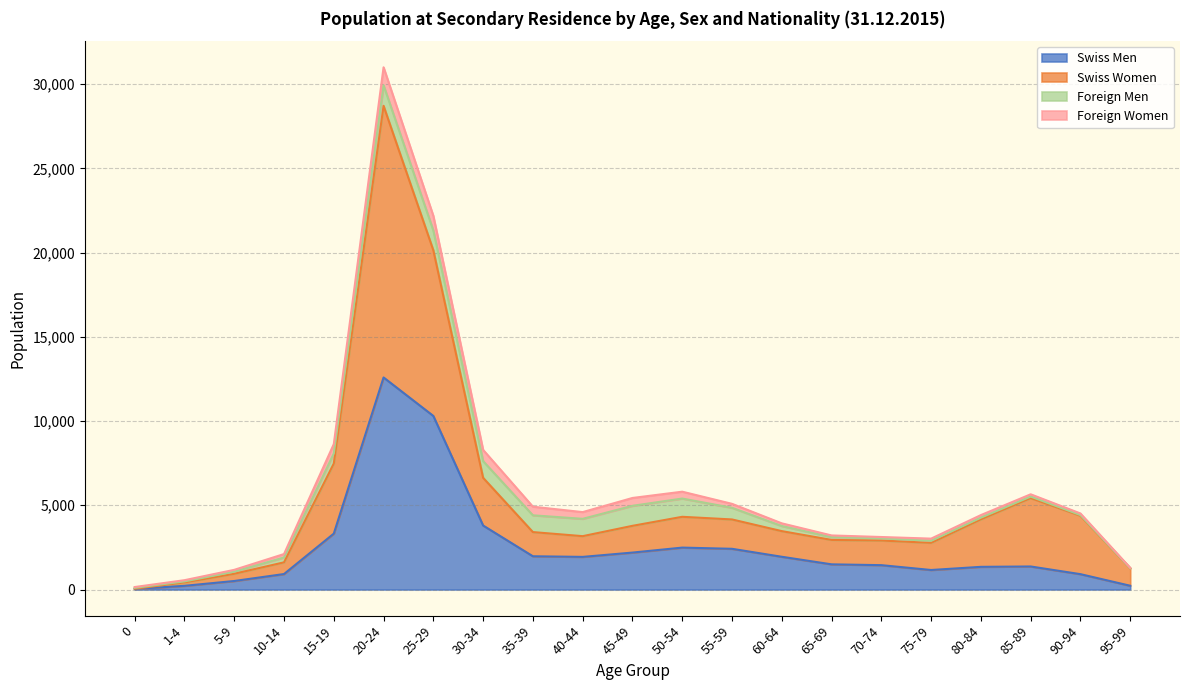

True or false: Swiss Women and Swiss Men intersect in this chart.

False